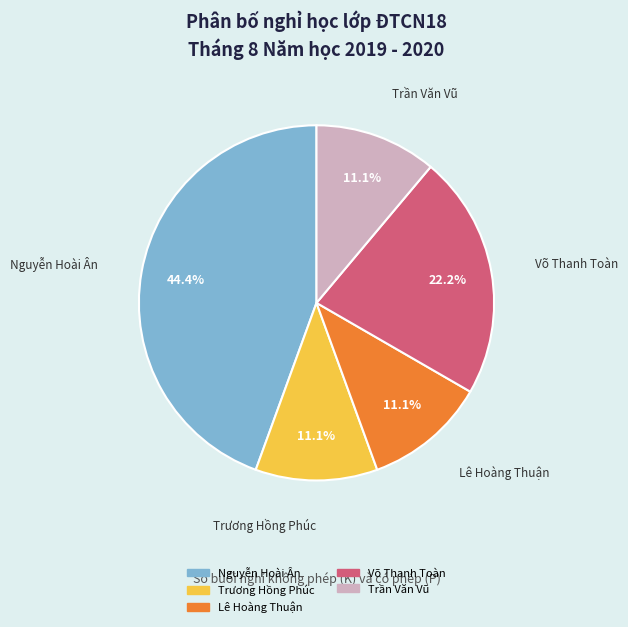

Is there a majority slice in this chart?

No